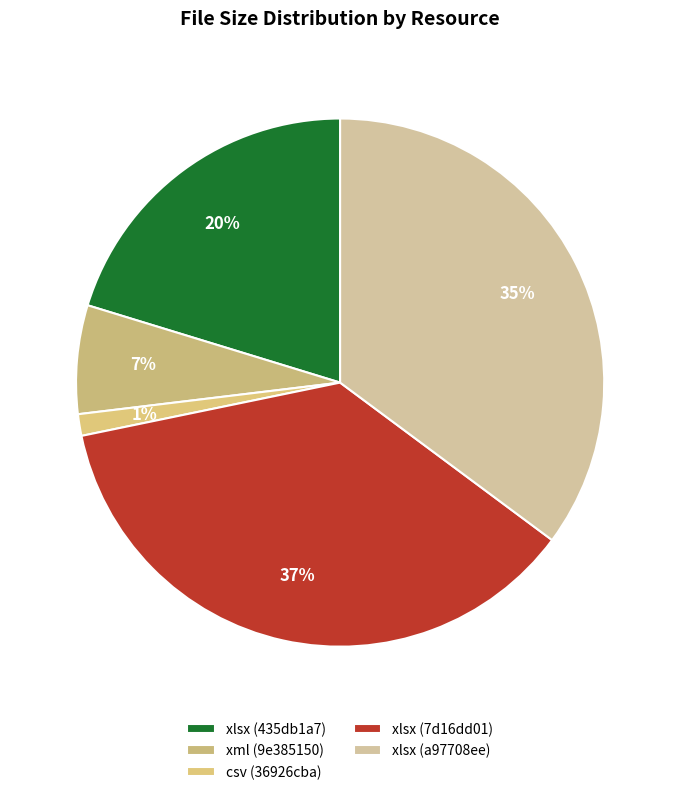

True or false: xlsx (a97708ee) accounts for 28% of the total.

False